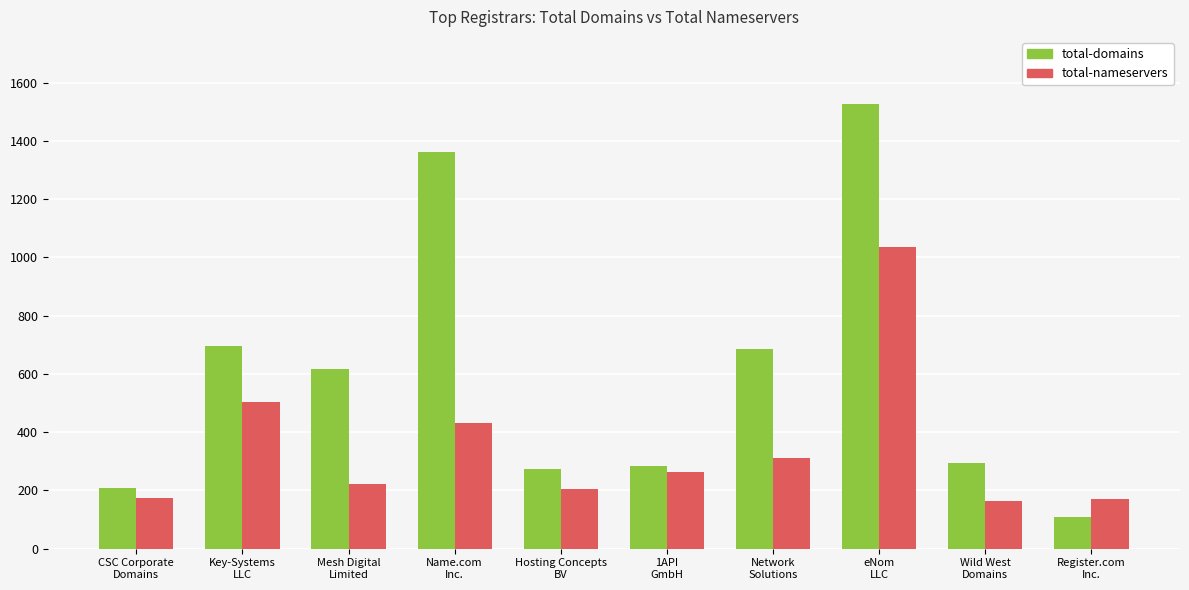

Count the number of data series in this chart.

2